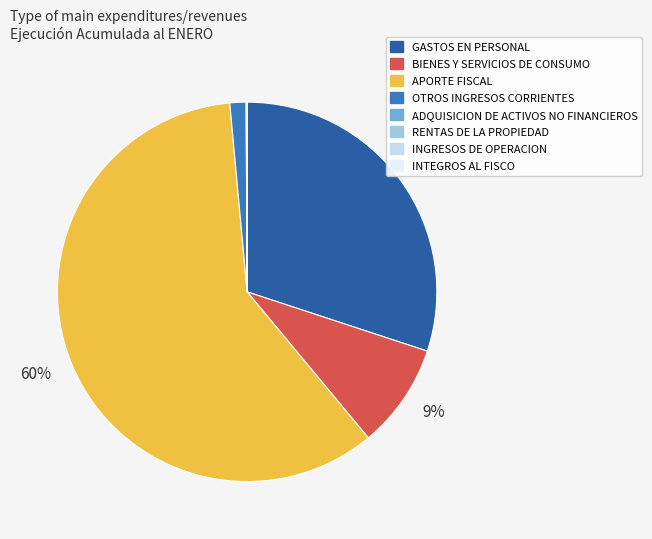

To the nearest percent, what is the average slice percentage?

12%